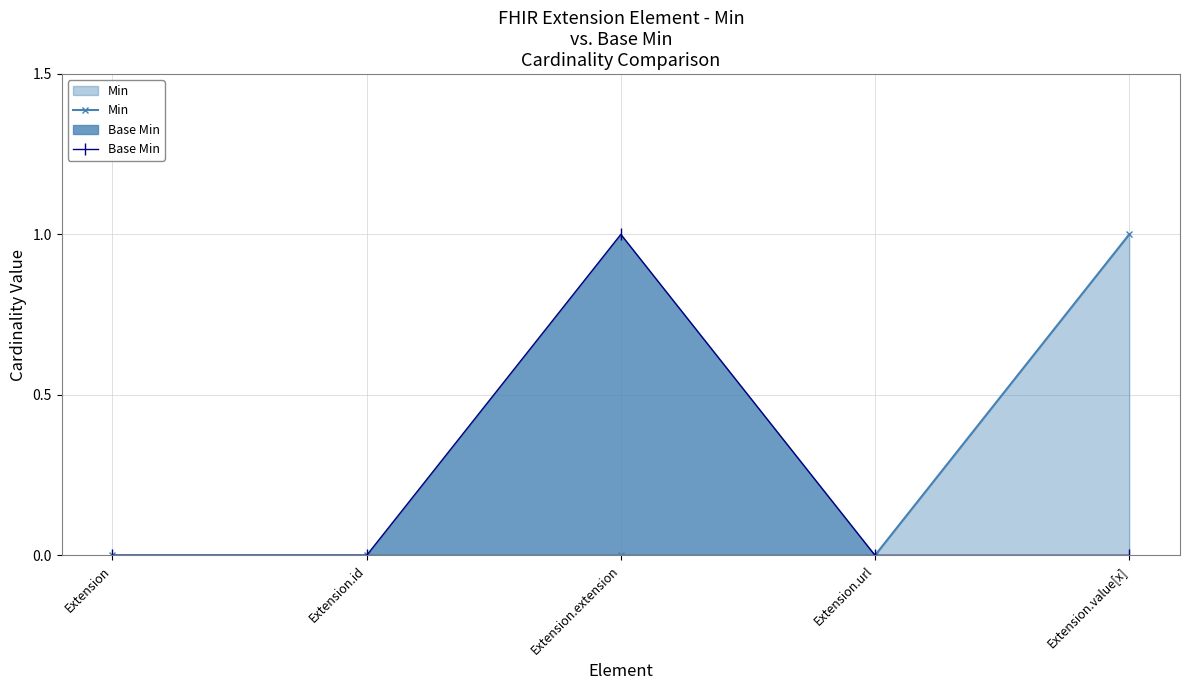

Reading right to left, transcribe all the data shown in this chart.

Min: Extension.value[x]=1	Extension.url=0	Extension.extension=0	Extension.id=0	Extension=0
Base Min: Extension.value[x]=0	Extension.url=0	Extension.extension=1	Extension.id=0	Extension=0